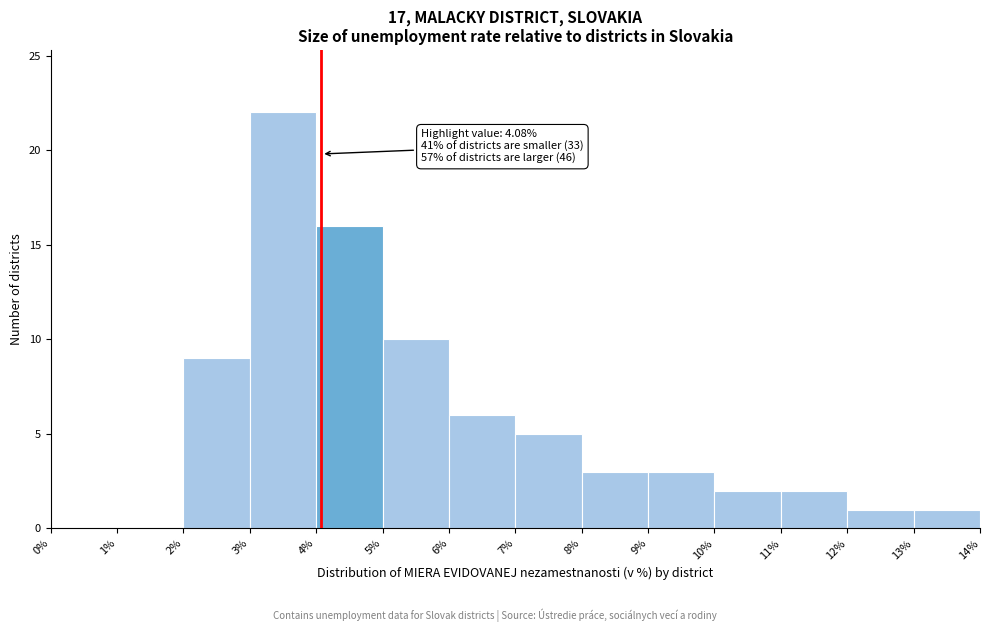

Over which range of the x-axis is the bar tallest?

3% to 4%